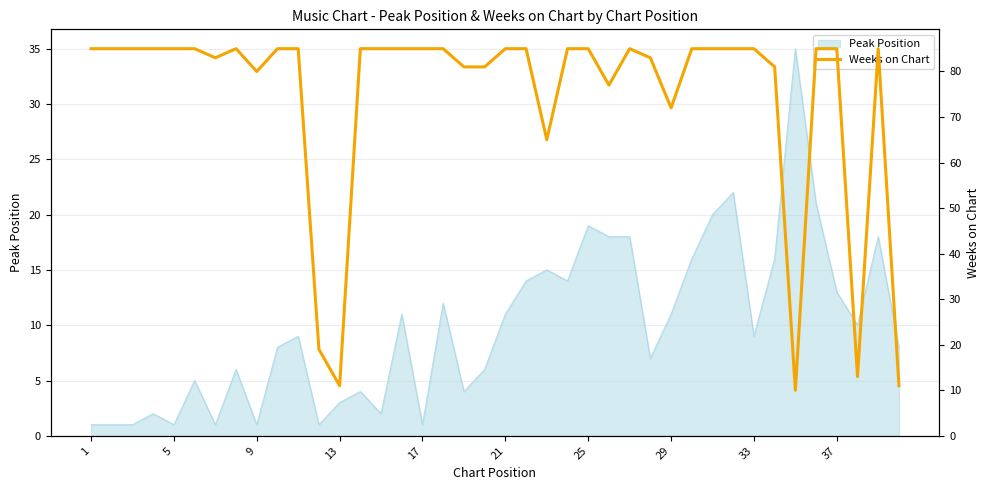

Does the chart display data point markers on the line(s)?

No